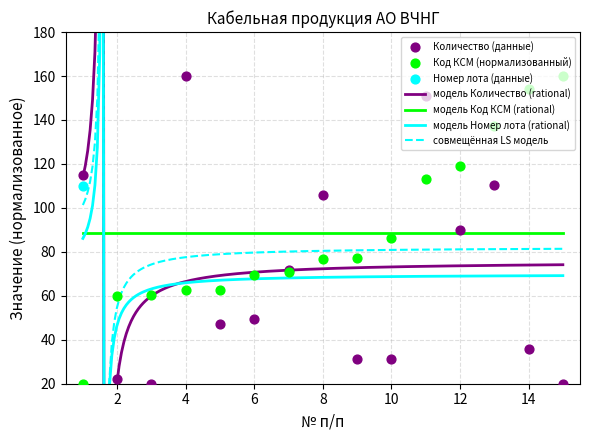

At which category is the sum across all series the highest?

11